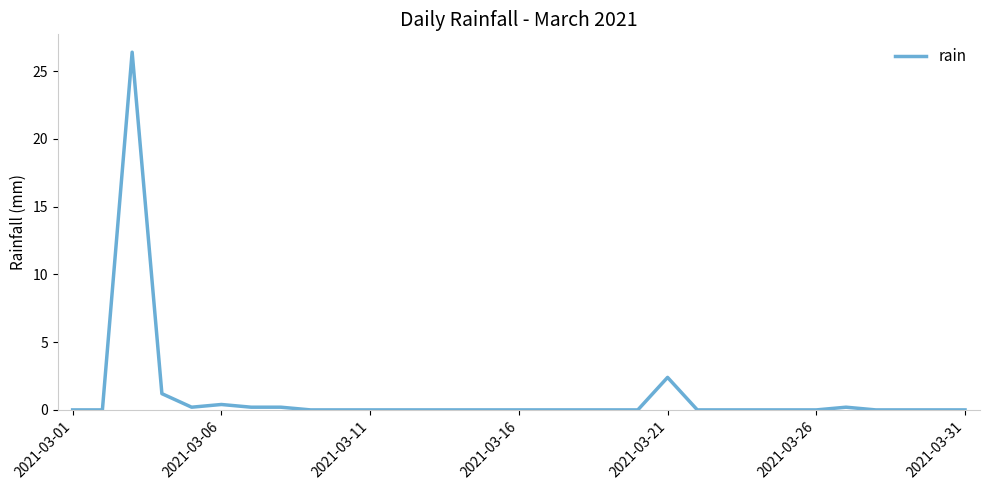

Reading right to left, extract all data points from this chart.

0.0	0.0	0.0	0.0	0.2	0.0	0.0	0.0	0.0	0.0	2.4	0.0	0.0	0.0	0.0	0.0	0.0	0.0	0.0	0.0	0.0	0.0	0.0	0.2	0.2	0.4	0.2	1.2	26.4	0.0	0.0